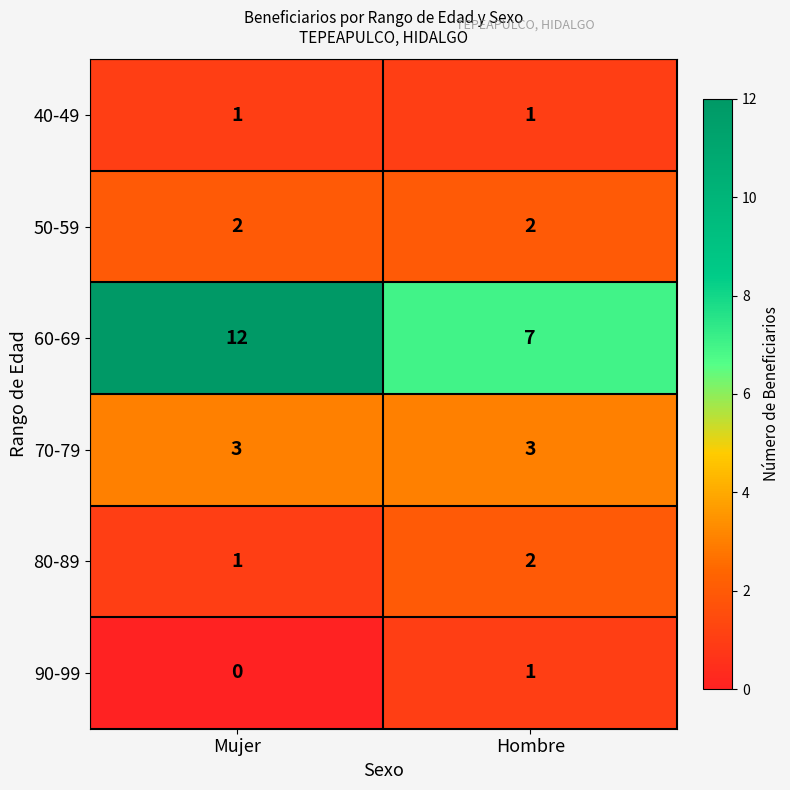

Which series has the largest total across all categories?

60-69